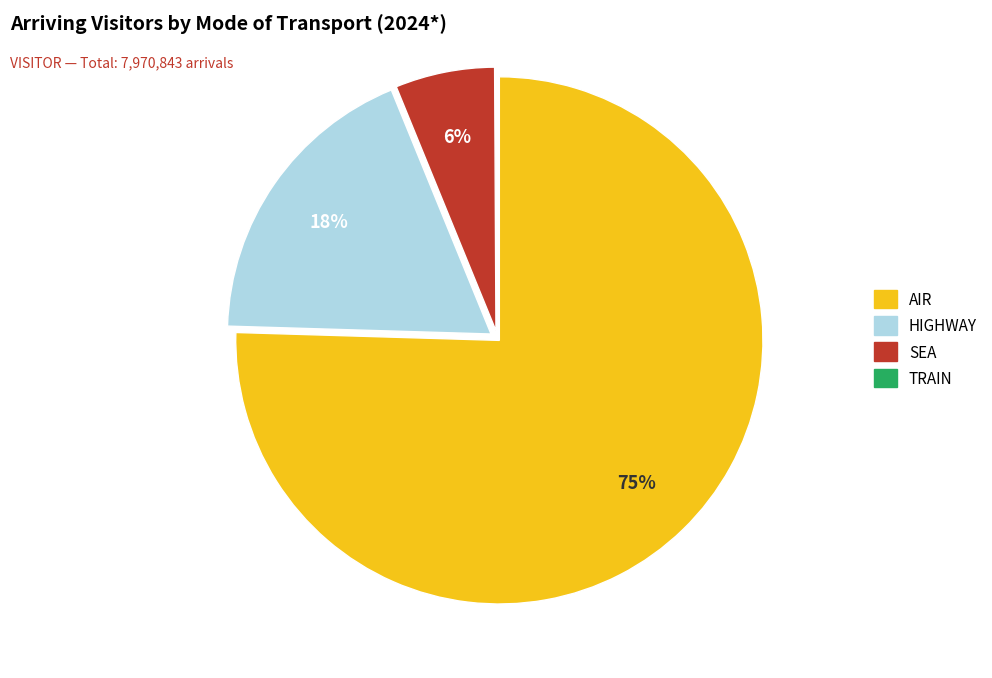

What is the largest slice in the pie chart?

AIR